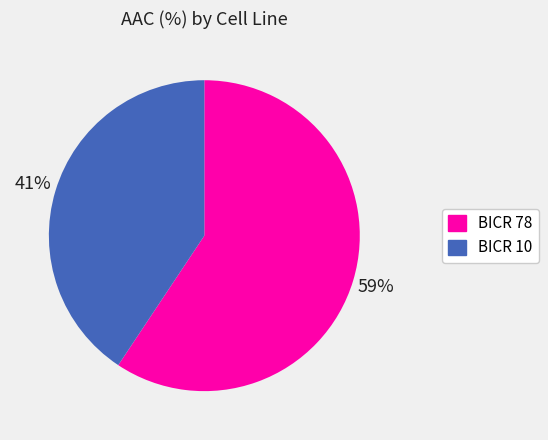

Combined, do BICR 10 and BICR 78 account for over 50%?

Yes